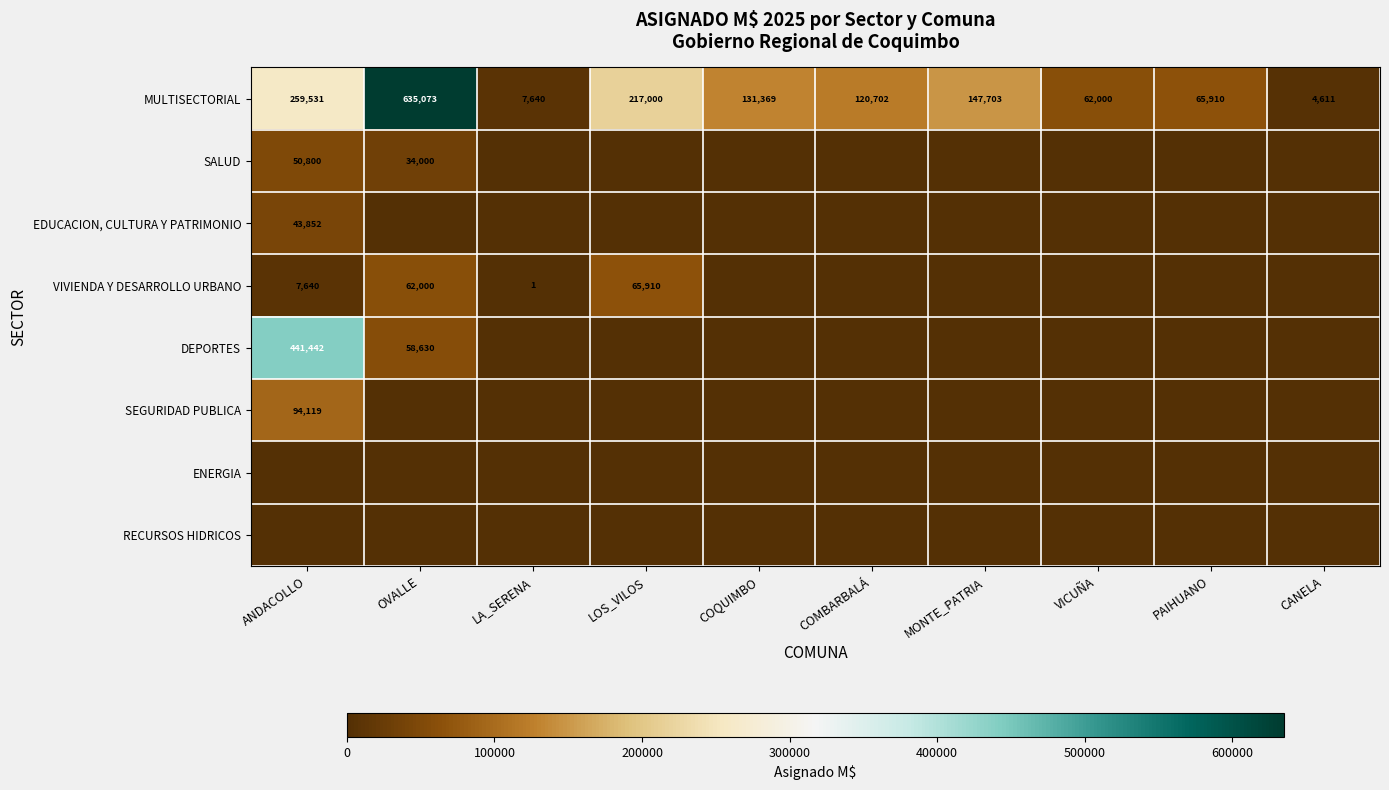

What is the highest value of the MULTISECTORIAL series?

635073